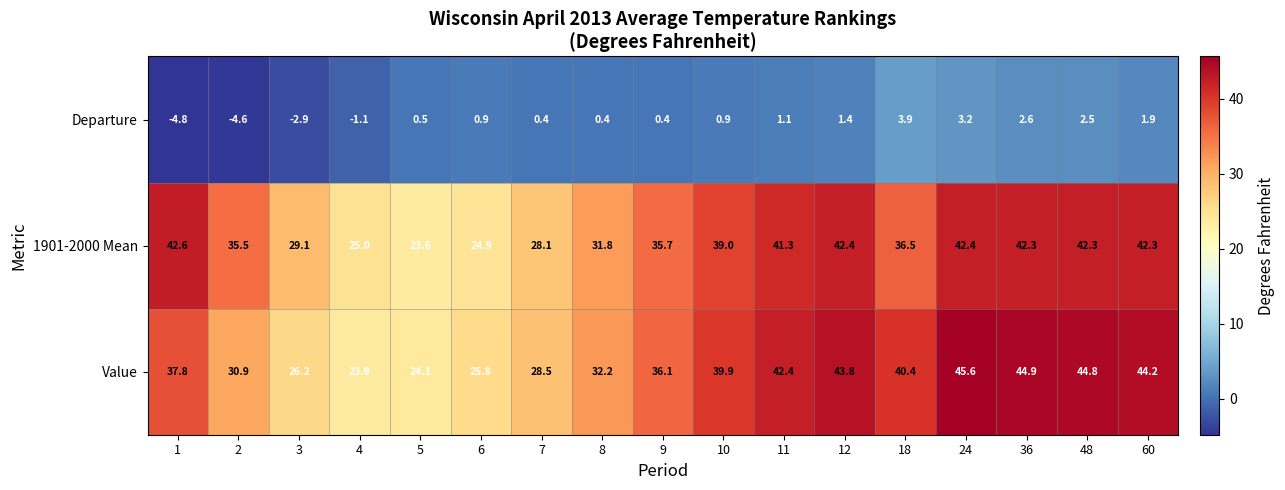

Rank the series by their maximum value, from highest to lowest.

Value, 1901-2000 Mean, Departure